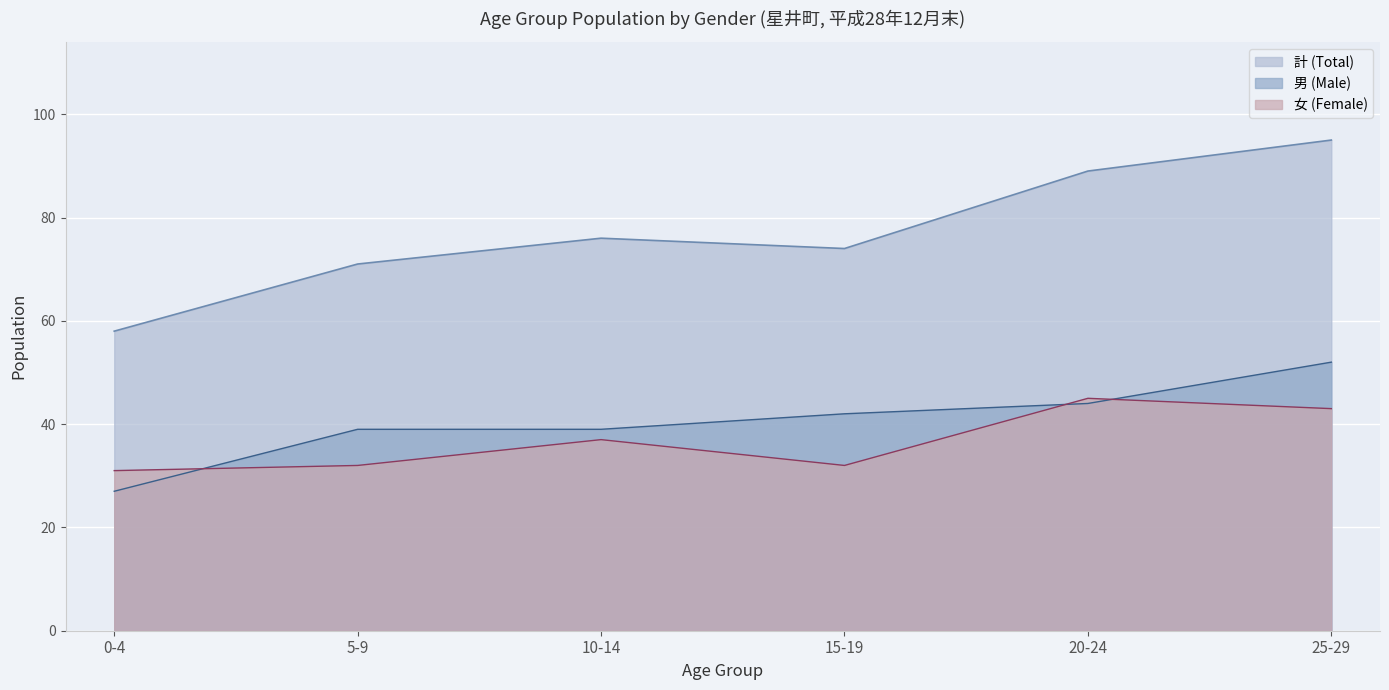

True or false: 男 (Male) has more than 2 points higher than both neighbors.

False